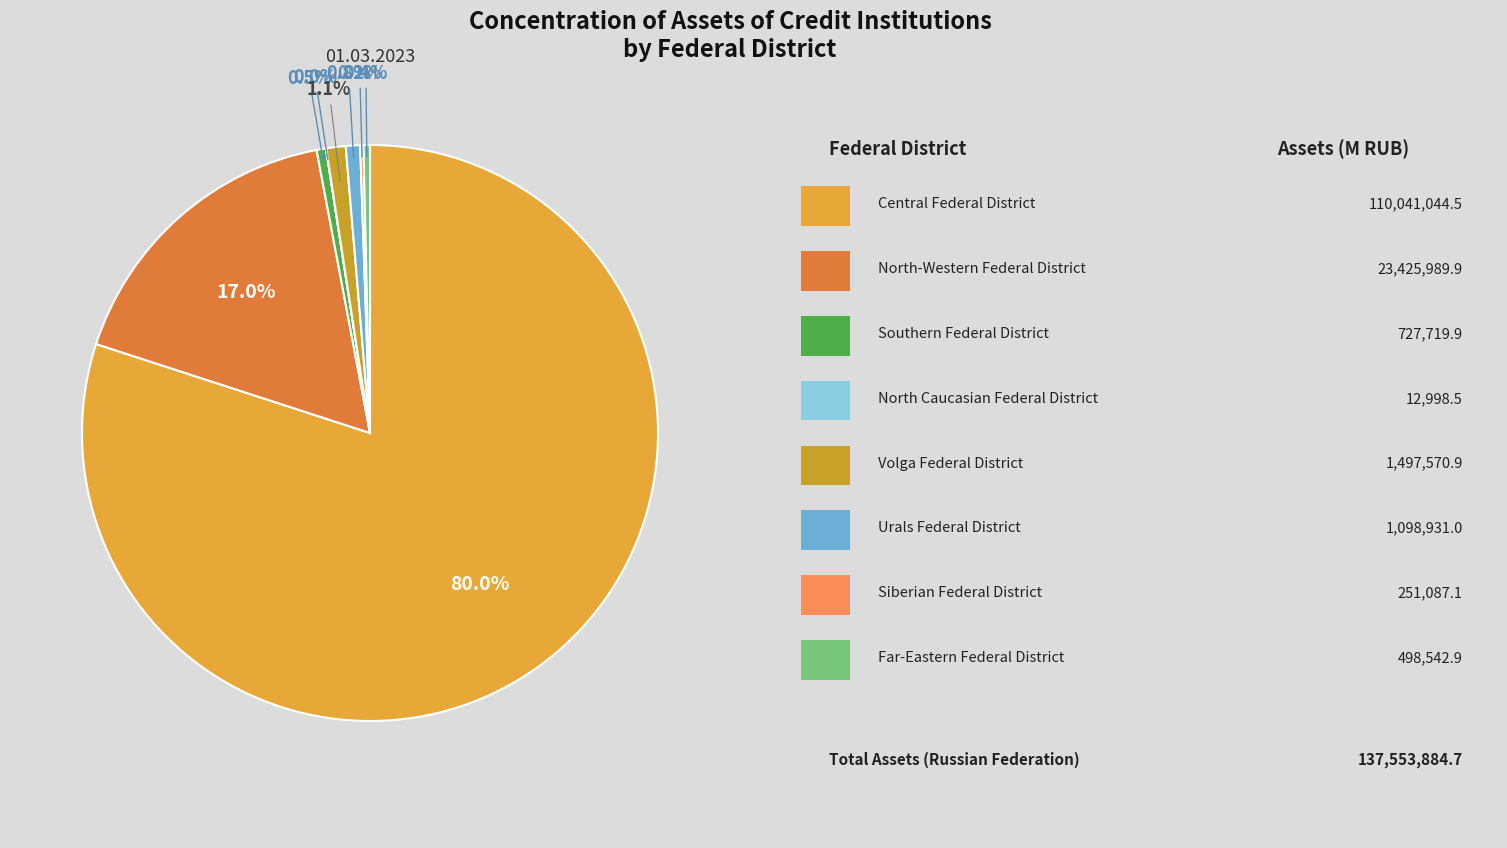

Count the number of slices in the pie.

8